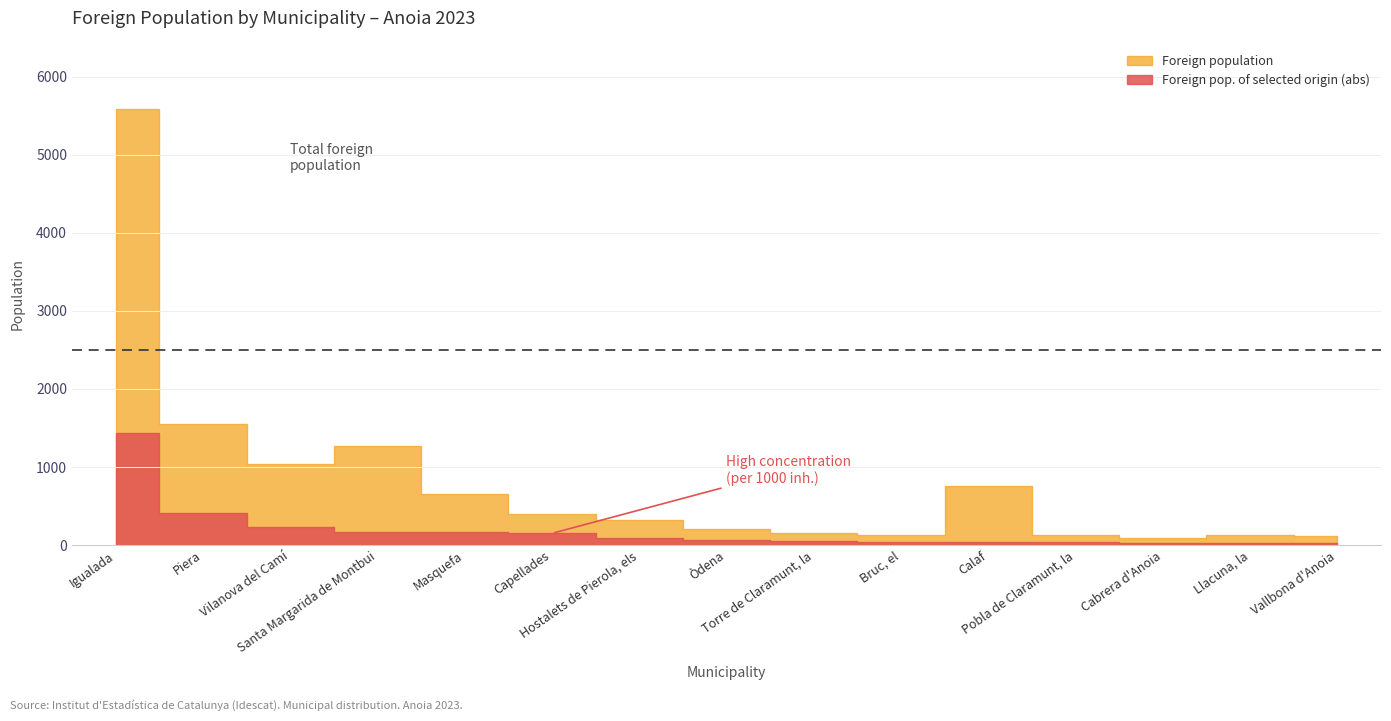

Where is Foreign pop. of selected origin (abs) nearest to the value 726?

Piera